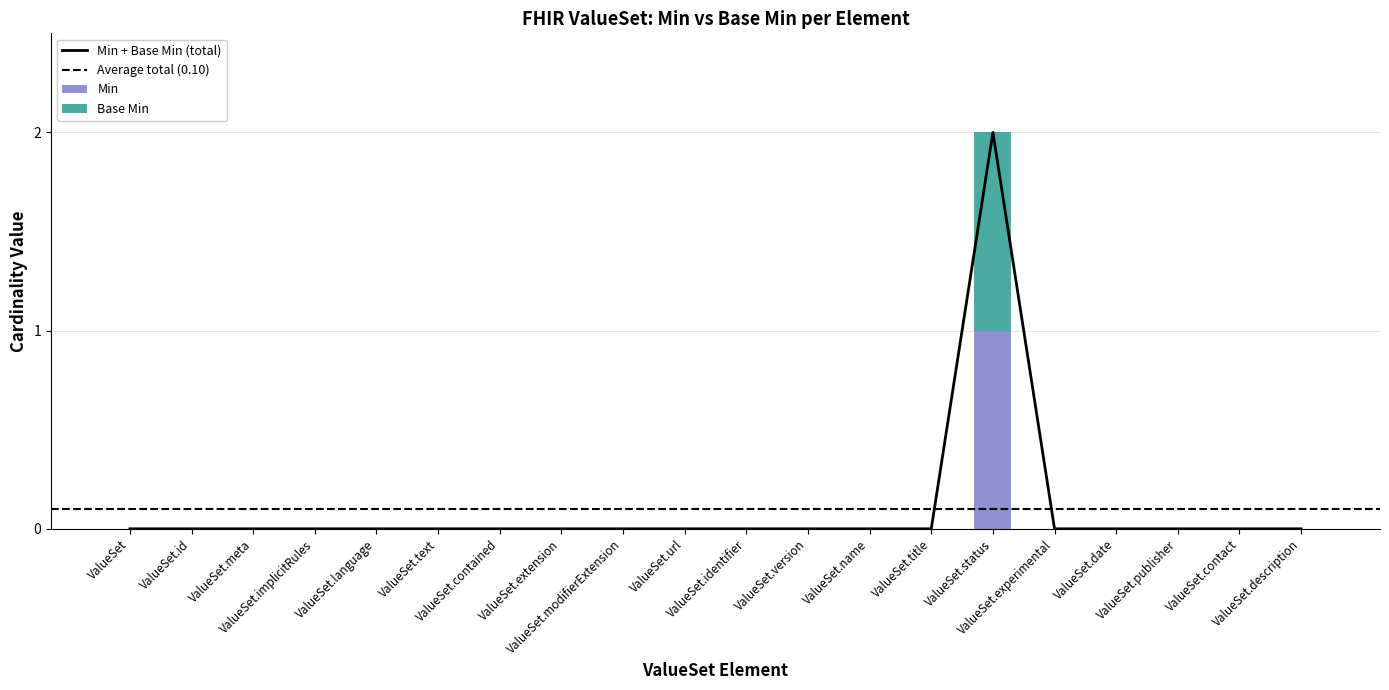

What is the label of the 3rd bar from the right?

ValueSet.publisher